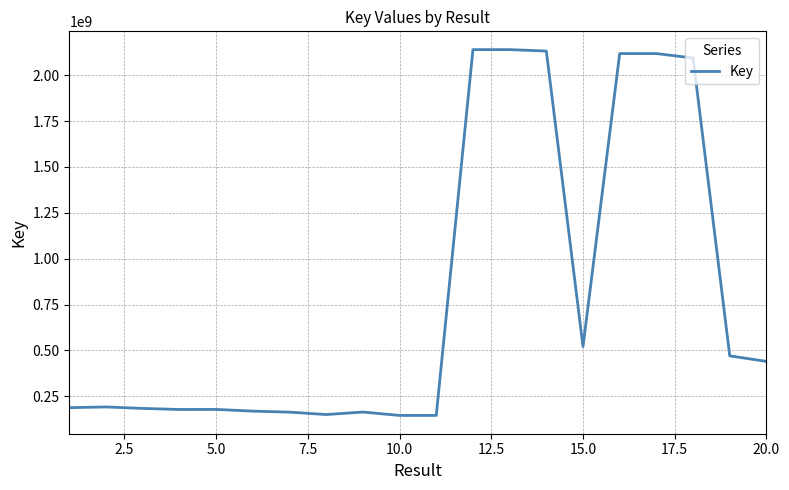

What is the maximum value shown in the chart?

2139701039